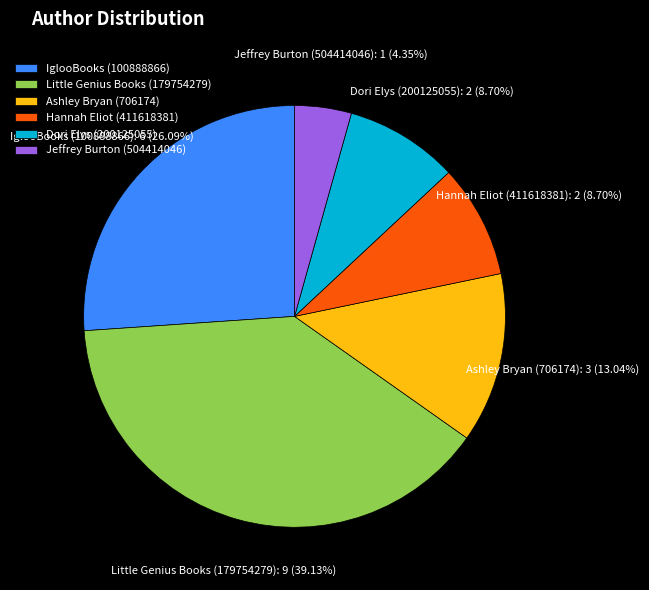

Does any single category account for the majority?

No